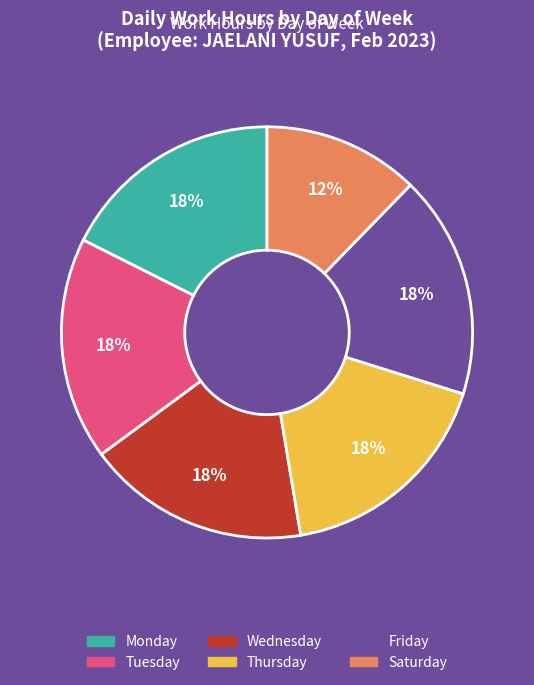

Is it true that Tuesday is 27% of the pie?

False